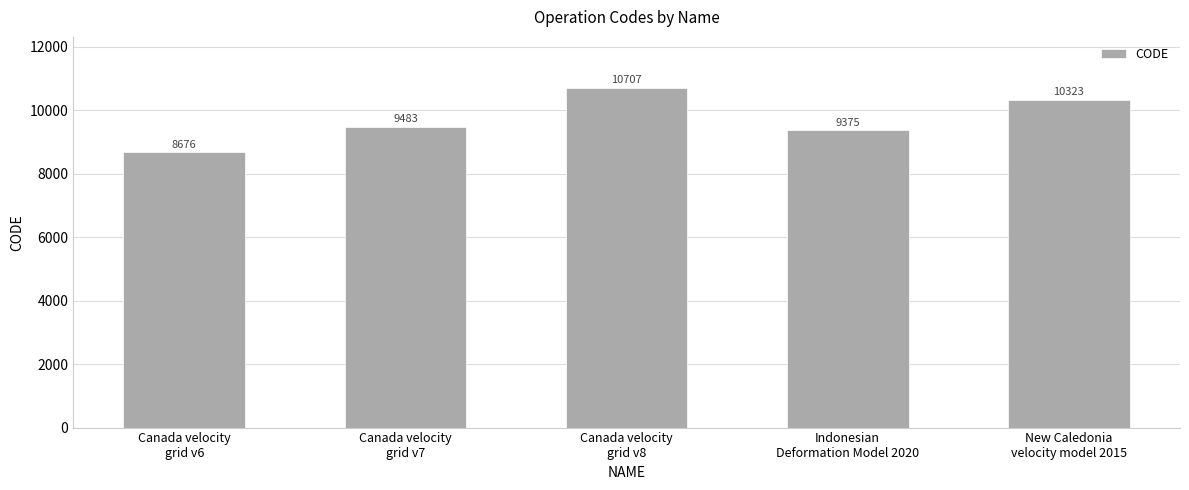

Which has a higher value, Canada velocity
grid v8 or New Caledonia
velocity model 2015?

Canada velocity
grid v8